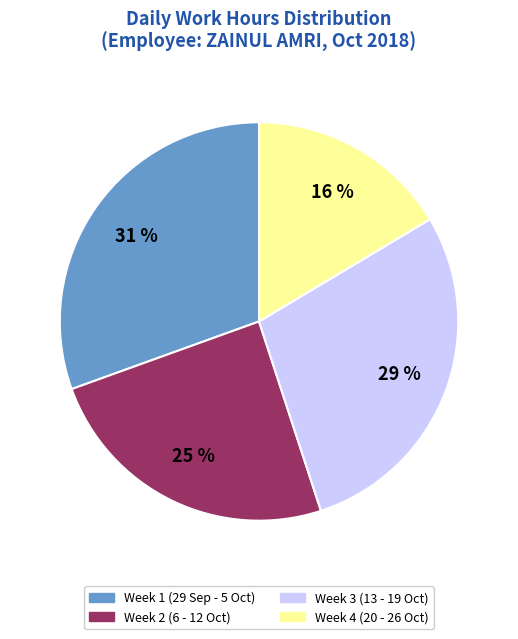

Does any single category account for the majority?

No